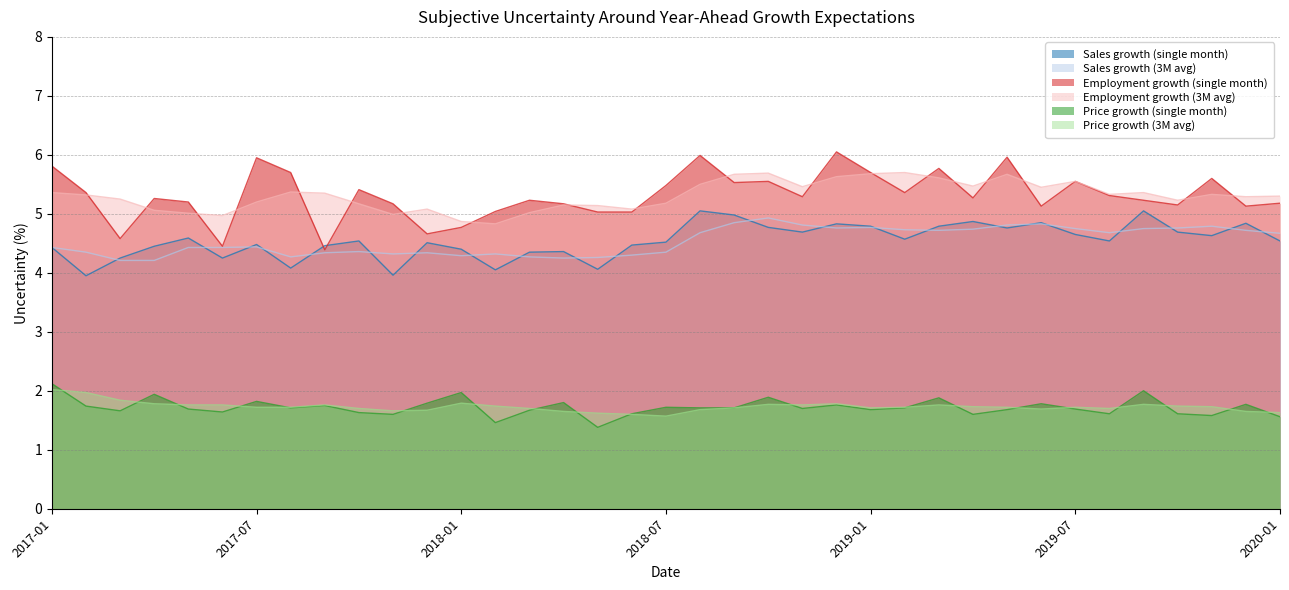

At which category is the sum across all series the highest?

2018-12